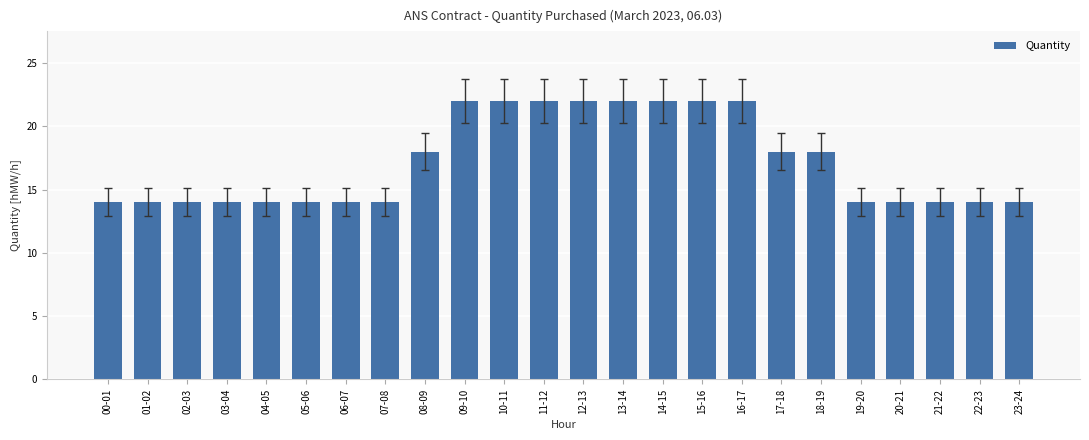

True or false: the data shows 14 at 00-01.

True